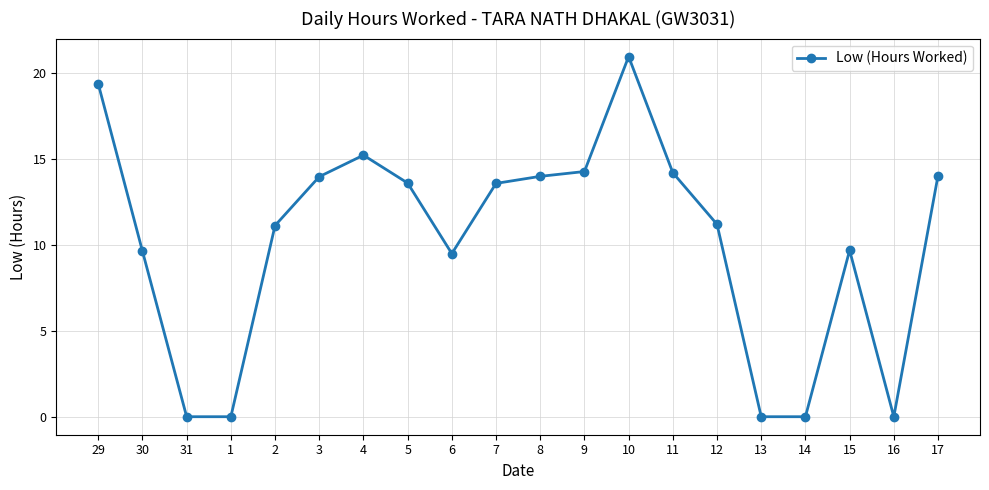

The chart shows a value of -13.5 at 16. True or false?

False